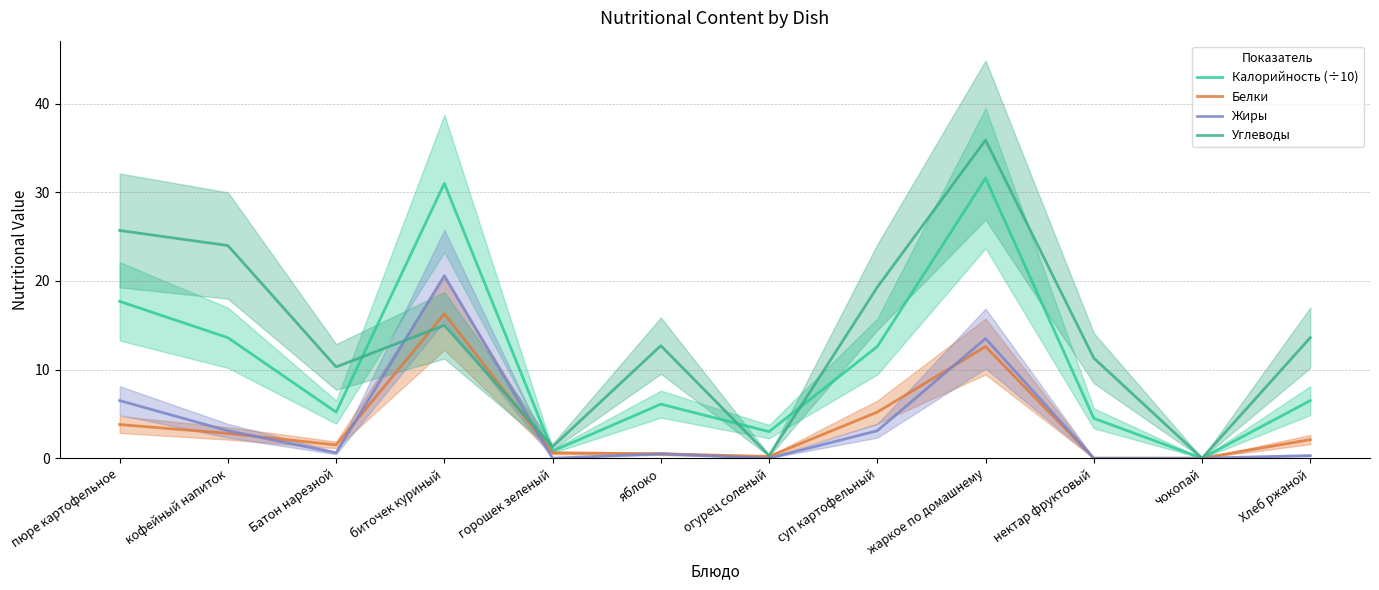

True or false: Углеводы and Жиры intersect in this chart.

True